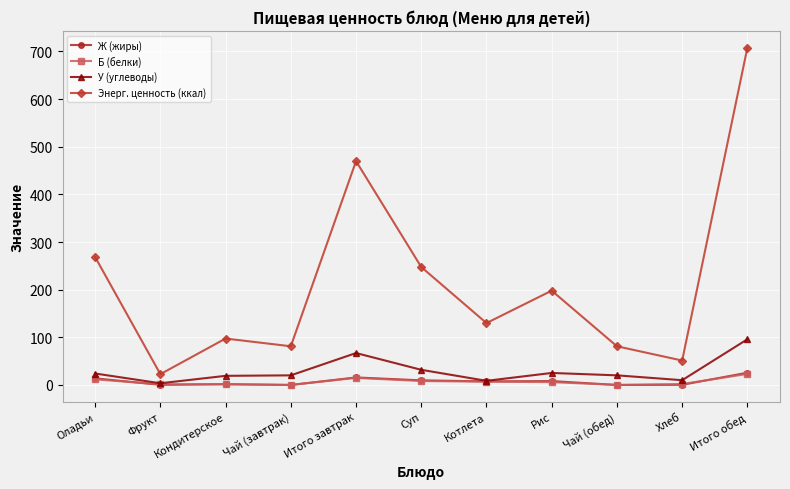

At which category is the sum across all series the highest?

Итого обед